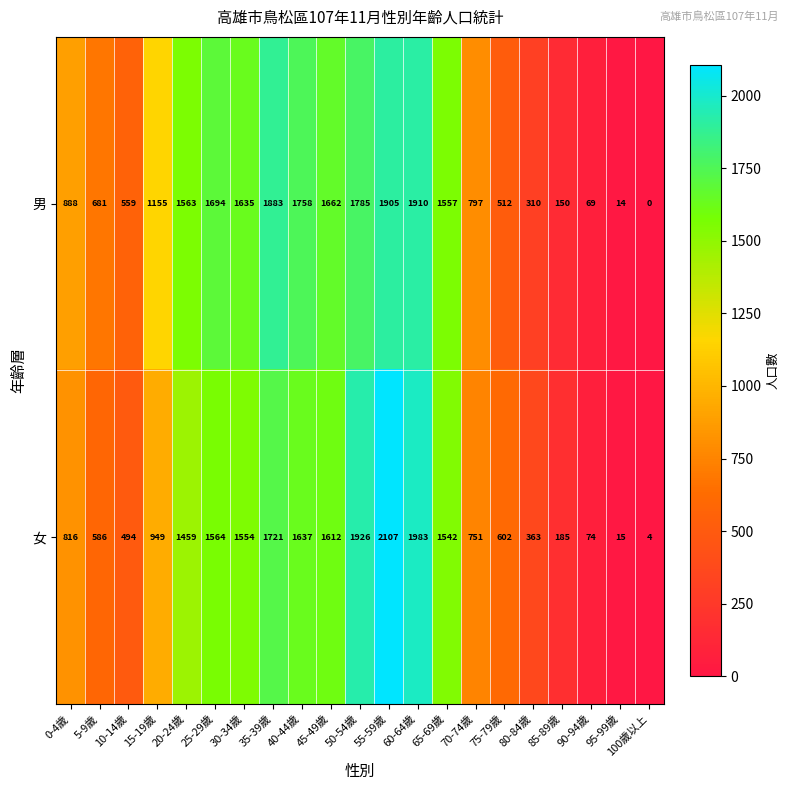

Rank the series by their maximum value, from highest to lowest.

女, 男